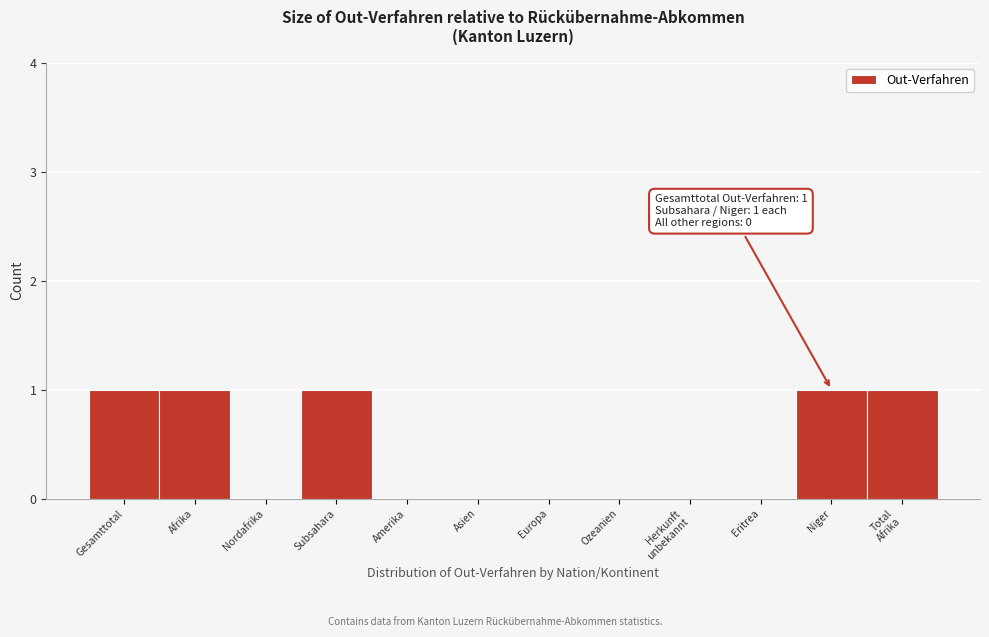

True or false: the data shows 1 at Asien.

False